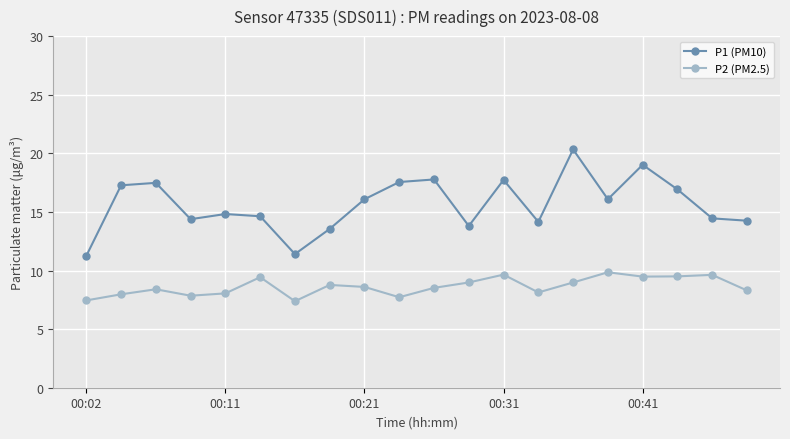

How many distinct data groups are displayed?

2